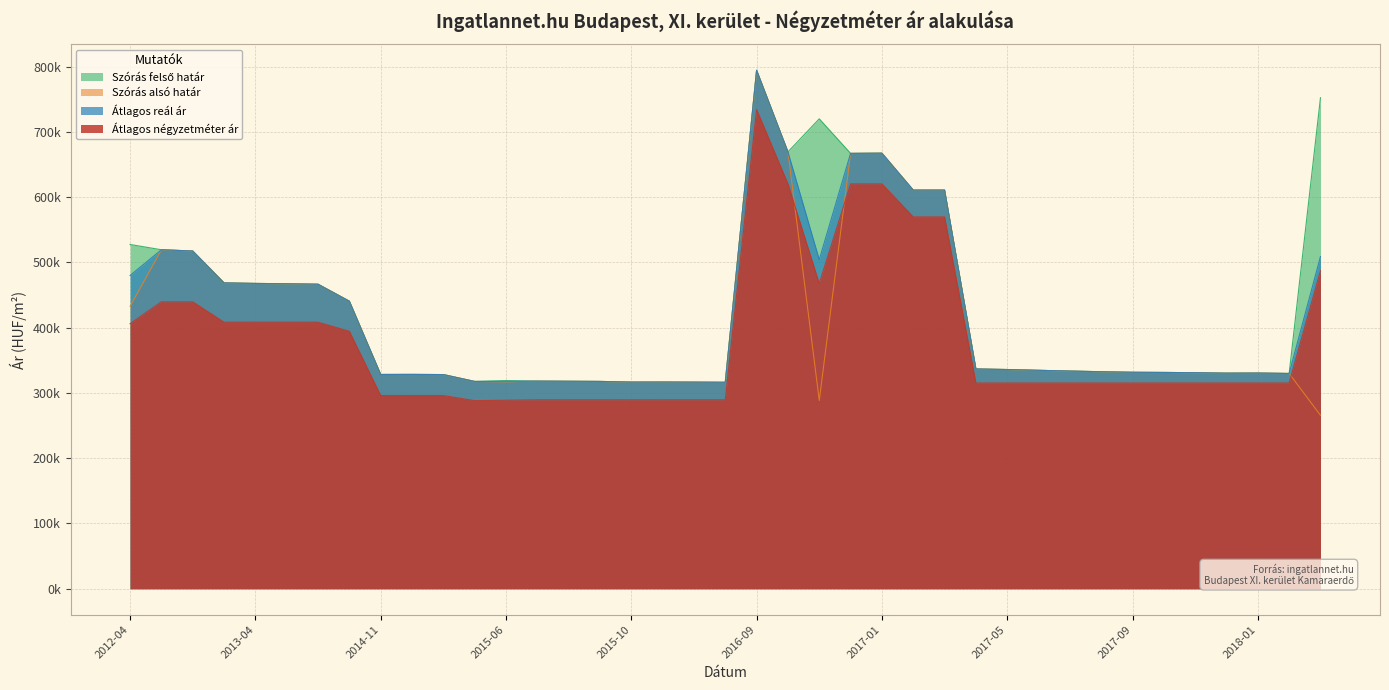

Reading left to right, extract all data points from this chart.

Átlagos négyzetméter ár: 406017	439534	439534	408333	408333	408333	408333	394444	296000	296000	296000	288157	288815	289473	289473	289473	289473	289473	289473	289473	734177	620253	467721	620253	620253	569620	569620	315189	315189	315189	315189	315189	315189	315189	315189	315189	315189	315189	487224
Szórás alsó határ: 432596	519343	517408	468588	467738	467255	466531	440539	328271	328353	328106	317583	316982	318082	317846	317609	316589	316667	316511	316276	794311	669256	288470	666979	667304	610751	610751	336724	335832	334624	333503	332470	331600	331364	330971	330266	330422	329797	265669
Szórás felső határ: 527396	519343	517408	468588	467738	467255	466531	440539	328271	328353	328106	317583	318842	318082	317846	317609	316589	316667	316511	316276	794311	669256	719894	666979	667304	610751	610751	336724	335832	334624	333503	332470	331600	331364	330971	330266	330422	329797	752257
Átlagos reál ár: 479996	519343	517408	468588	467738	467255	466531	440539	328271	328353	328106	317583	317912	318082	317846	317609	316589	316667	316511	316276	794311	669256	504182	666979	667304	610751	610751	336724	335832	334624	333503	332470	331600	331364	330971	330266	330422	329797	508963